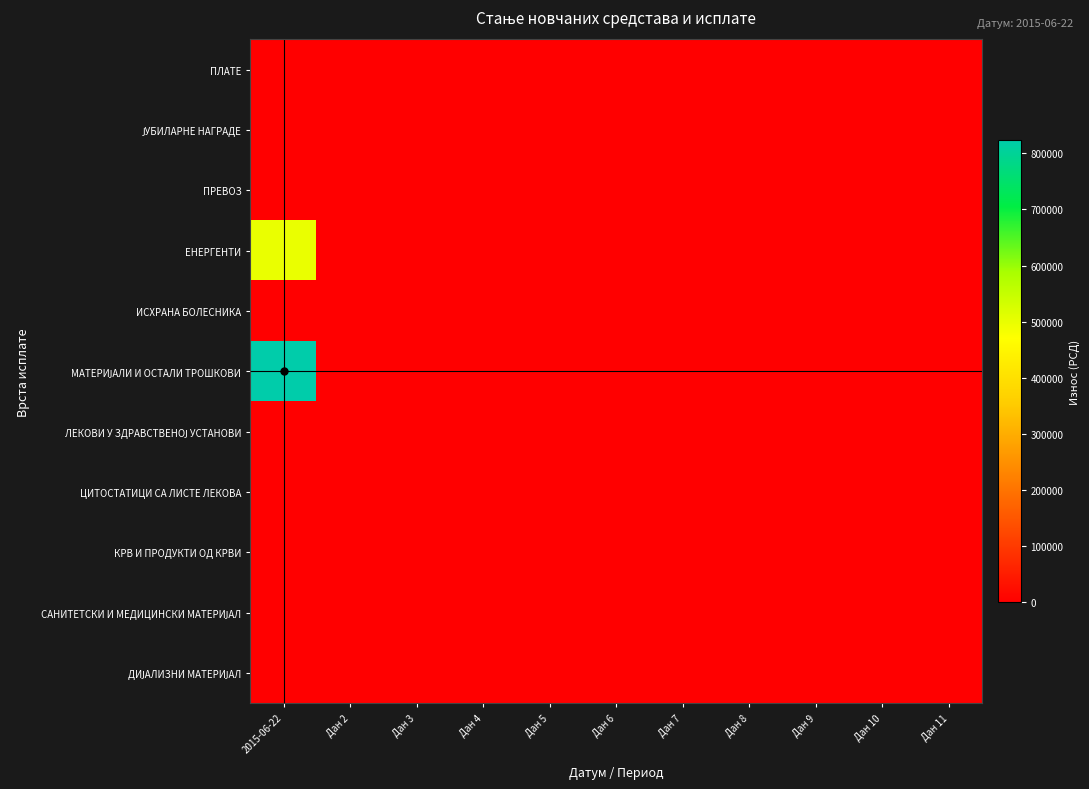

Which series has the widest spread of values?

МАТЕРИЈАЛИ И ОСТАЛИ ТРОШКОВИ